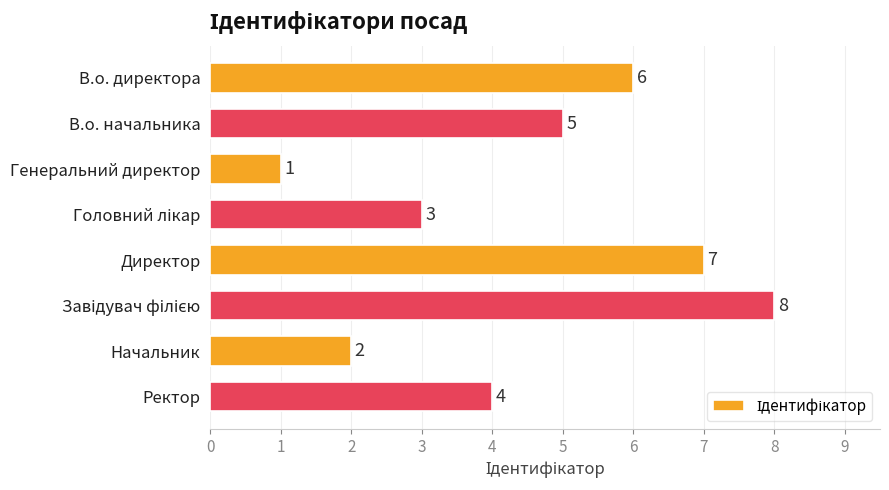

What is the difference between the maximum and minimum values?

7